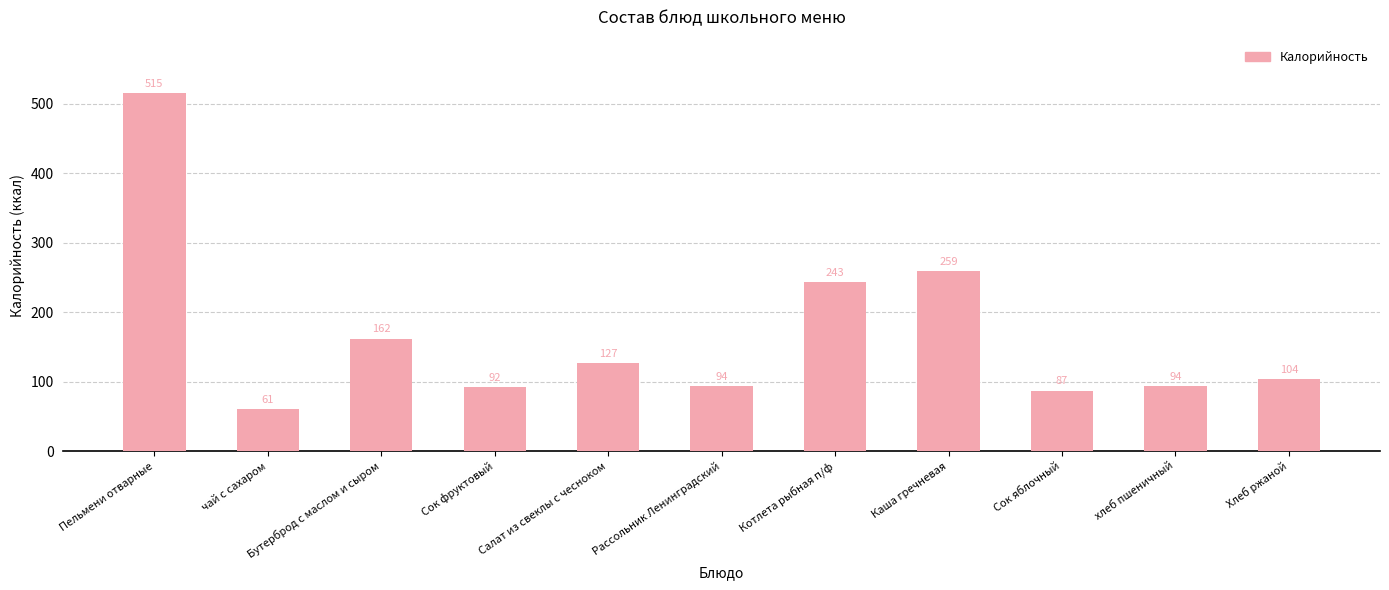

Count the number of data series in this chart.

1